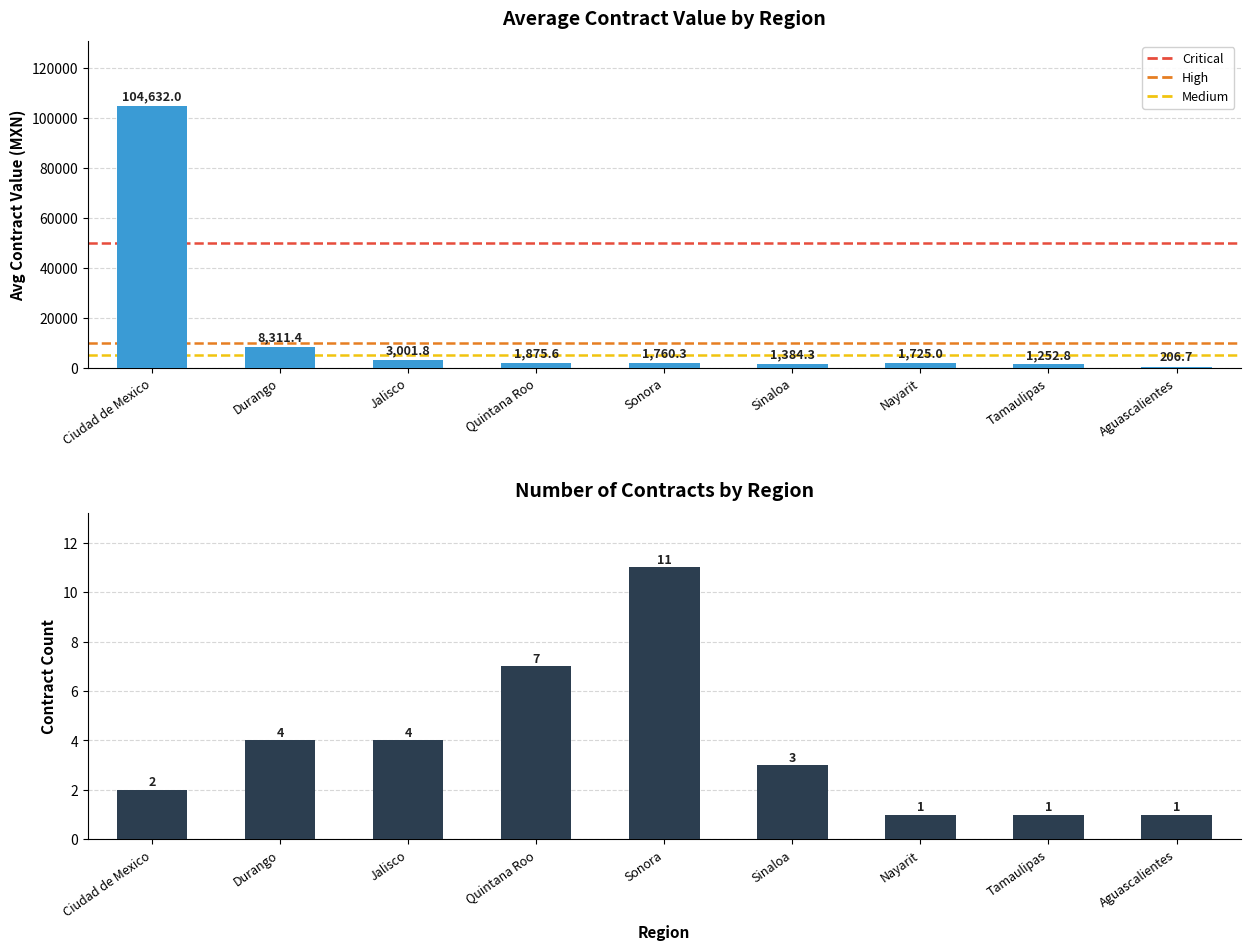

Are the bars horizontal?

No